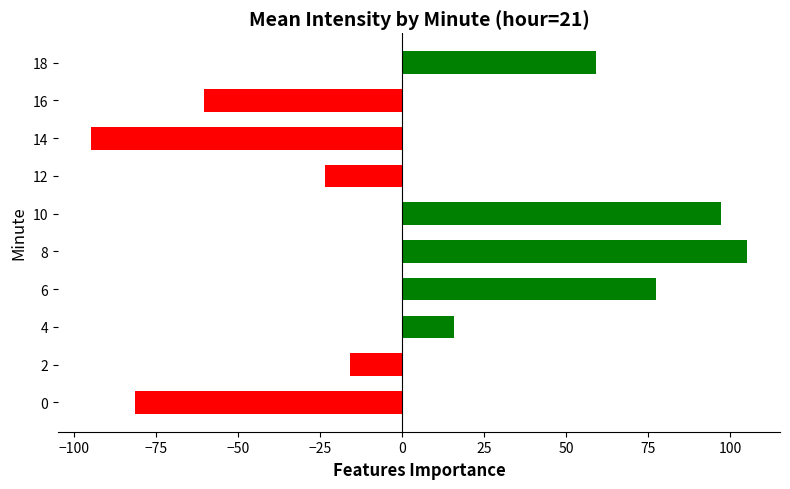

What is the sum of all values?

78.8